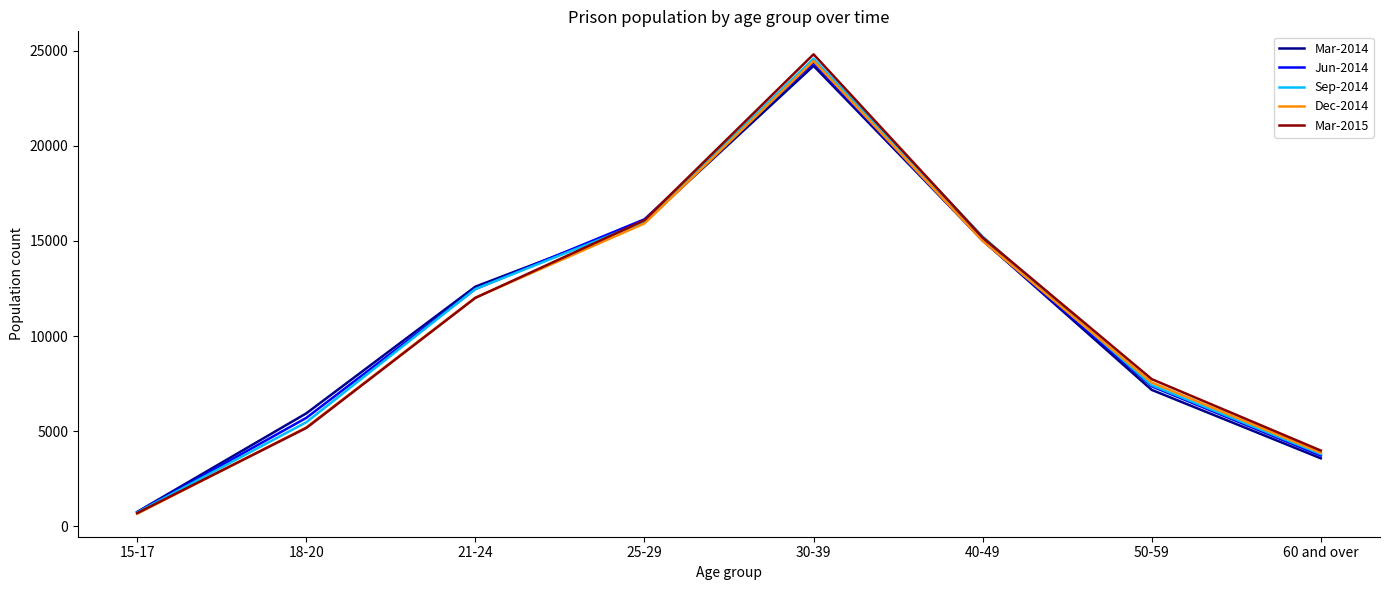

How many interior local peaks does the Sep-2014 series have?

1